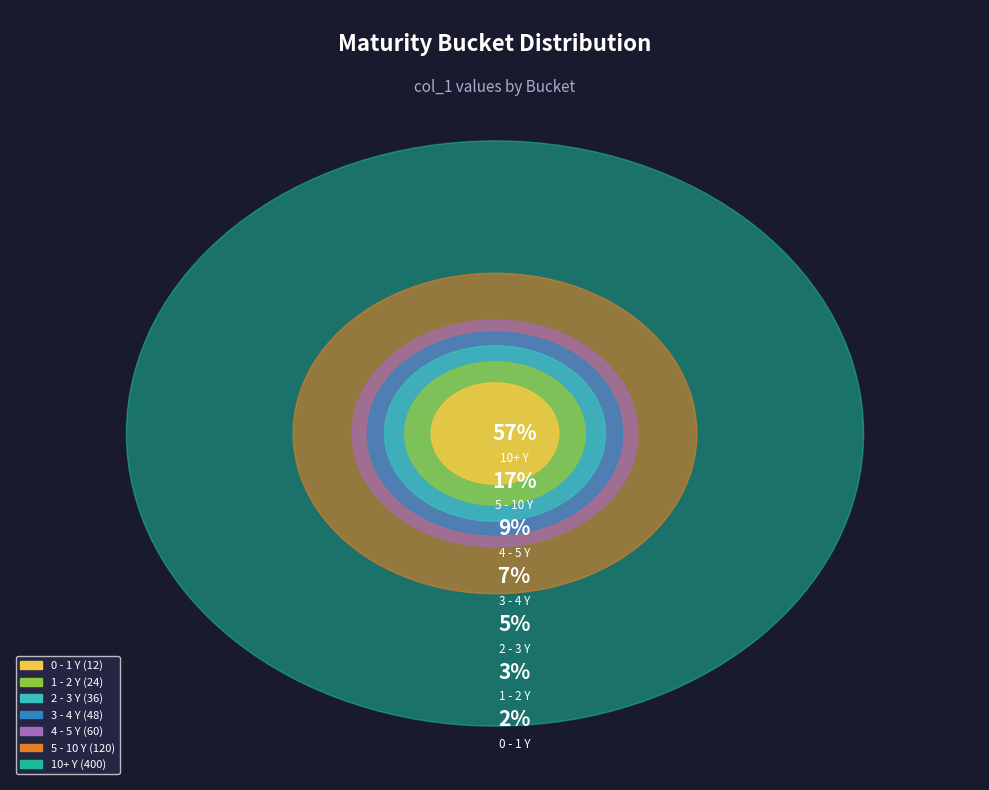

Count the number of slices in the pie.

7